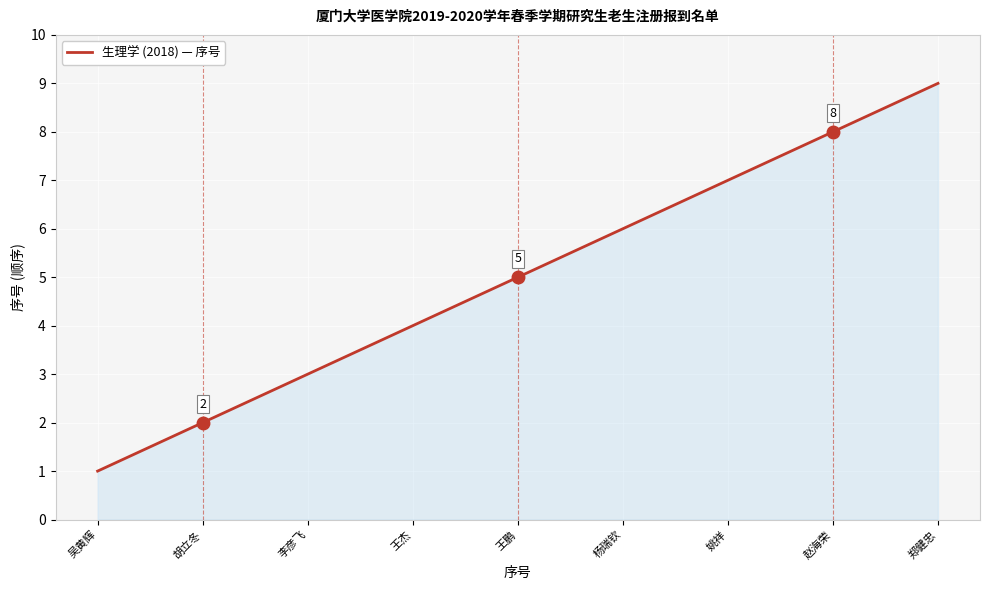

The value at 王杰 is 4. True or false?

True